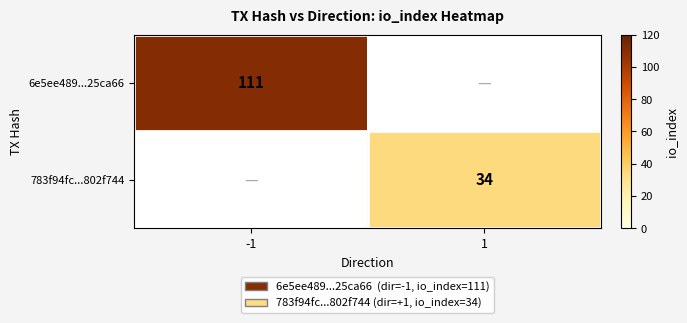

How many categories are shown in the chart?

2